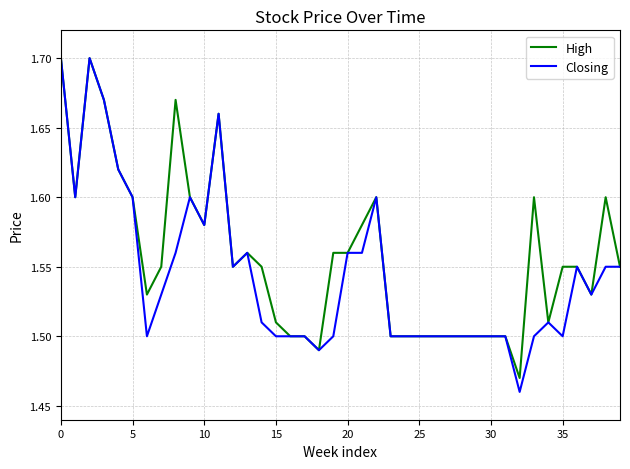

Rank the series by their average value, from highest to lowest.

High, Closing